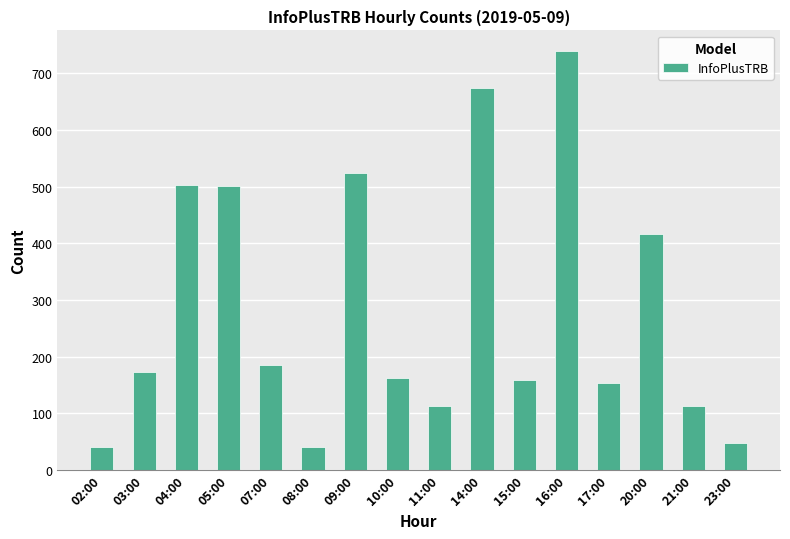

Which has a higher value, 20:00 or 10:00?

20:00